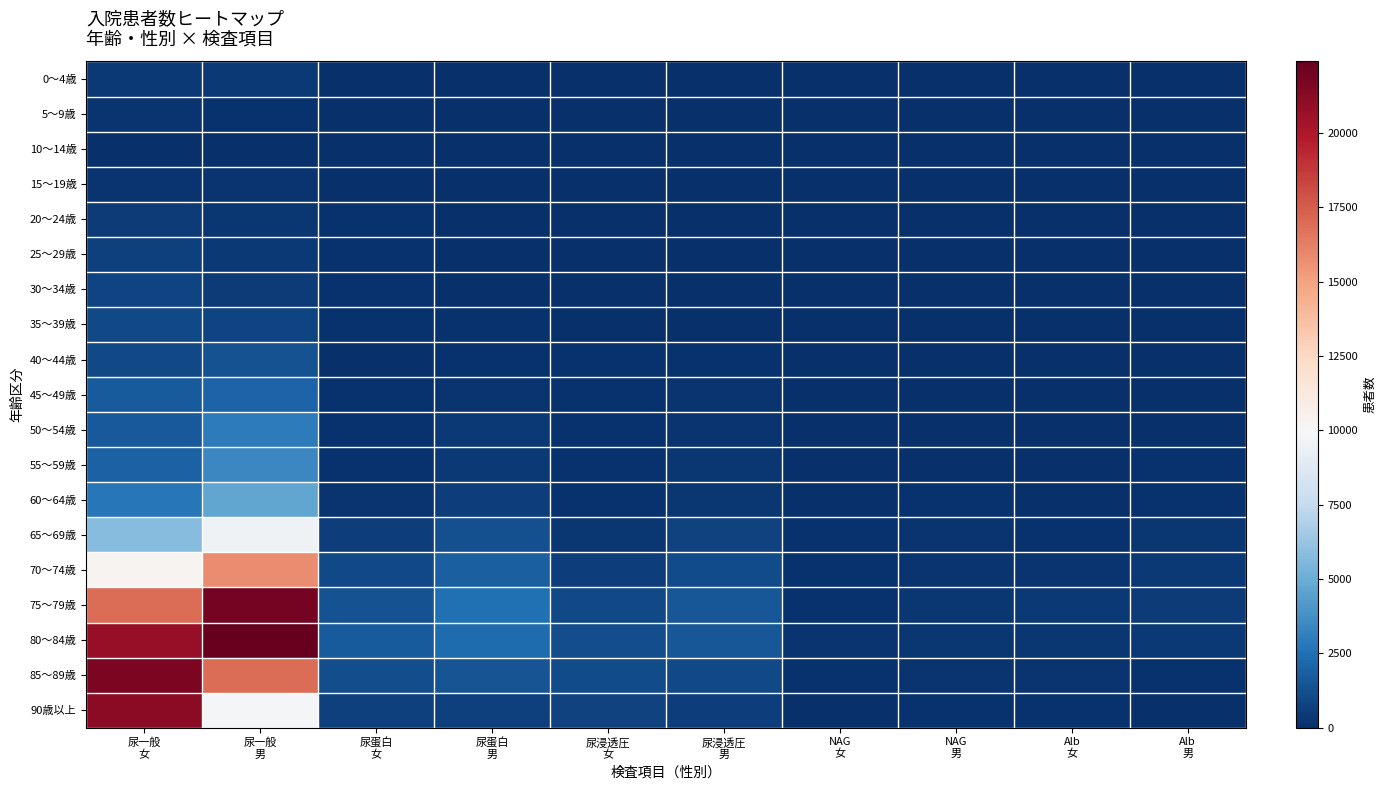

Reading left to right, extract all data points from this chart.

0～4歳: 尿一般
女=355	尿一般
男=391	尿蛋白
女=46	尿蛋白
男=19	尿浸透圧
女=37	尿浸透圧
男=27	NAG
女=21	NAG
男=35	Alb
女=0	Alb
男=0
5～9歳: 尿一般
女=199	尿一般
男=90	尿蛋白
女=69	尿蛋白
男=16	尿浸透圧
女=0	尿浸透圧
男=0	NAG
女=33	NAG
男=0	Alb
女=0	Alb
男=0
10～14歳: 尿一般
女=71	尿一般
男=68	尿蛋白
女=0	尿蛋白
男=0	尿浸透圧
女=0	尿浸透圧
男=0	NAG
女=0	NAG
男=0	Alb
女=0	Alb
男=0
15～19歳: 尿一般
女=204	尿一般
男=179	尿蛋白
女=46	尿蛋白
男=49	尿浸透圧
女=28	尿浸透圧
男=0	NAG
女=0	NAG
男=0	Alb
女=0	Alb
男=0
20～24歳: 尿一般
女=476	尿一般
男=326	尿蛋白
女=89	尿蛋白
男=38	尿浸透圧
女=27	尿浸透圧
男=51	NAG
女=17	NAG
男=15	Alb
女=0	Alb
男=0
25～29歳: 尿一般
女=618	尿一般
男=371	尿蛋白
女=157	尿蛋白
男=20	尿浸透圧
女=30	尿浸透圧
男=21	NAG
女=24	NAG
男=0	Alb
女=11	Alb
男=0
30～34歳: 尿一般
女=868	尿一般
男=471	尿蛋白
女=92	尿蛋白
男=41	尿浸透圧
女=37	尿浸透圧
男=49	NAG
女=15	NAG
男=23	Alb
女=17	Alb
男=13
35～39歳: 尿一般
女=996	尿一般
男=842	尿蛋白
女=117	尿蛋白
男=113	尿浸透圧
女=39	尿浸透圧
男=50	NAG
女=24	NAG
男=22	Alb
女=29	Alb
男=16
40～44歳: 尿一般
女=1007	尿一般
男=1332	尿蛋白
女=80	尿蛋白
男=173	尿浸透圧
女=96	尿浸透圧
男=130	NAG
女=37	NAG
男=19	Alb
女=26	Alb
男=42
45～49歳: 尿一般
女=1735	尿一般
男=2079	尿蛋白
女=171	尿蛋白
男=177	尿浸透圧
女=114	尿浸透圧
男=178	NAG
女=41	NAG
男=40	Alb
女=30	Alb
男=59
50～54歳: 尿一般
女=1604	尿一般
男=2901	尿蛋白
女=156	尿蛋白
男=356	尿浸透圧
女=148	尿浸透圧
男=215	NAG
女=20	NAG
男=43	Alb
女=53	Alb
男=68
55～59歳: 尿一般
女=1944	尿一般
男=3445	尿蛋白
女=147	尿蛋白
男=416	尿浸透圧
女=135	尿浸透圧
男=265	NAG
女=23	NAG
男=54	Alb
女=40	Alb
男=101
60～64歳: 尿一般
女=2774	尿一般
男=4667	尿蛋白
女=262	尿蛋白
男=605	尿浸透圧
女=153	尿浸透圧
男=275	NAG
女=33	NAG
男=93	Alb
女=66	Alb
男=123
65～69歳: 尿一般
女=5808	尿一般
男=9595	尿蛋白
女=601	尿蛋白
男=1238	尿浸透圧
女=344	尿浸透圧
男=786	NAG
女=102	NAG
男=192	Alb
女=159	Alb
男=268
70～74歳: 尿一般
女=10267	尿一般
男=15811	尿蛋白
女=979	尿蛋白
男=1899	尿浸透圧
女=551	尿浸透圧
男=1076	NAG
女=162	NAG
男=259	Alb
女=238	Alb
男=395
75～79歳: 尿一般
女=16977	尿一般
男=21971	尿蛋白
女=1341	尿蛋白
男=2519	尿浸透圧
女=989	尿浸透圧
男=1555	NAG
女=145	NAG
男=343	Alb
女=361	Alb
男=465
80～84歳: 尿一般
女=20788	尿一般
男=22412	尿蛋白
女=1725	尿蛋白
男=2333	尿浸透圧
女=1217	尿浸透圧
男=1534	NAG
女=205	NAG
男=342	Alb
女=291	Alb
男=382
85～89歳: 尿一般
女=21648	尿一般
男=16965	尿蛋白
女=1185	尿蛋白
男=1421	尿浸透圧
女=1077	尿浸透圧
男=1032	NAG
女=129	NAG
男=198	Alb
女=177	Alb
男=175
90歳以上: 尿一般
女=21103	尿一般
男=9858	尿蛋白
女=681	尿蛋白
男=665	尿浸透圧
女=719	尿浸透圧
男=548	NAG
女=61	NAG
男=93	Alb
女=90	Alb
男=45